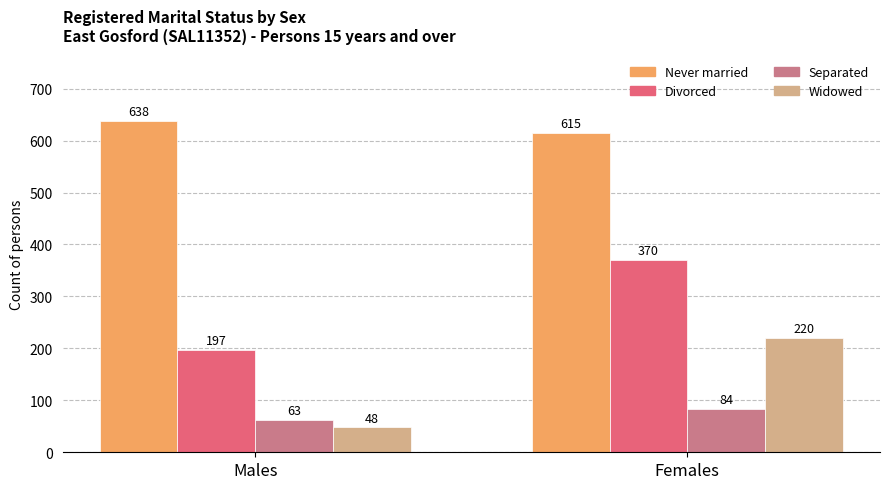

Reading left to right, list all the values displayed in this chart.

Never married: 638	615
Divorced: 197	370
Separated: 63	84
Widowed: 48	220